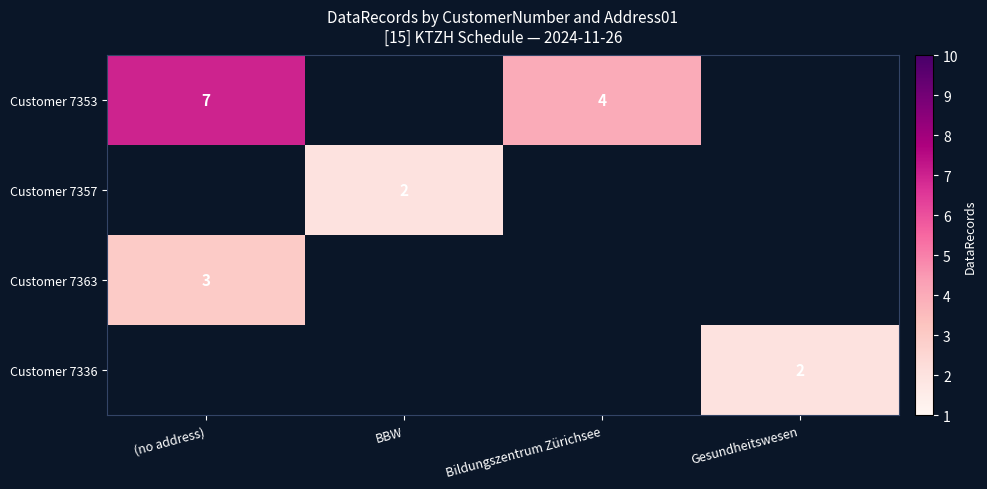

The value of Customer 7353 at Bildungszentrum Zürichsee is 7. True or false?

False